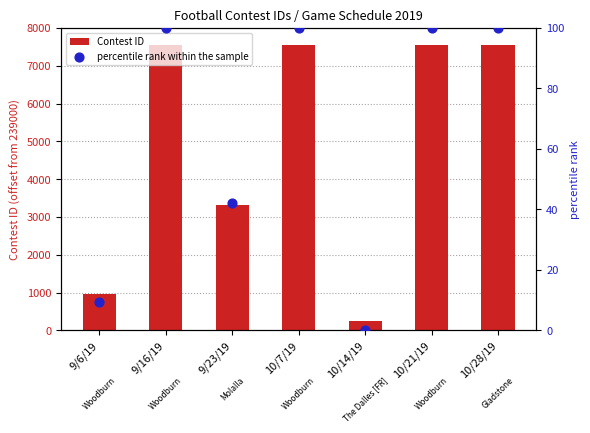

Is the value of percentile rank within the sample at 10/21/19 greater than the value of Contest ID at 10/28/19?

No